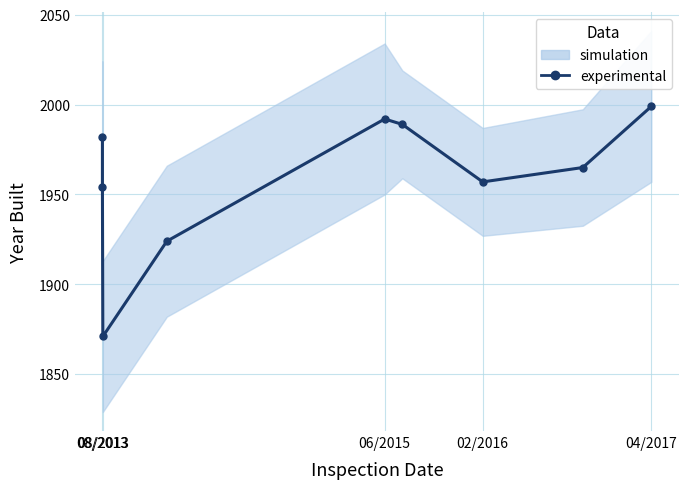

How many data points are less than 1965?

4